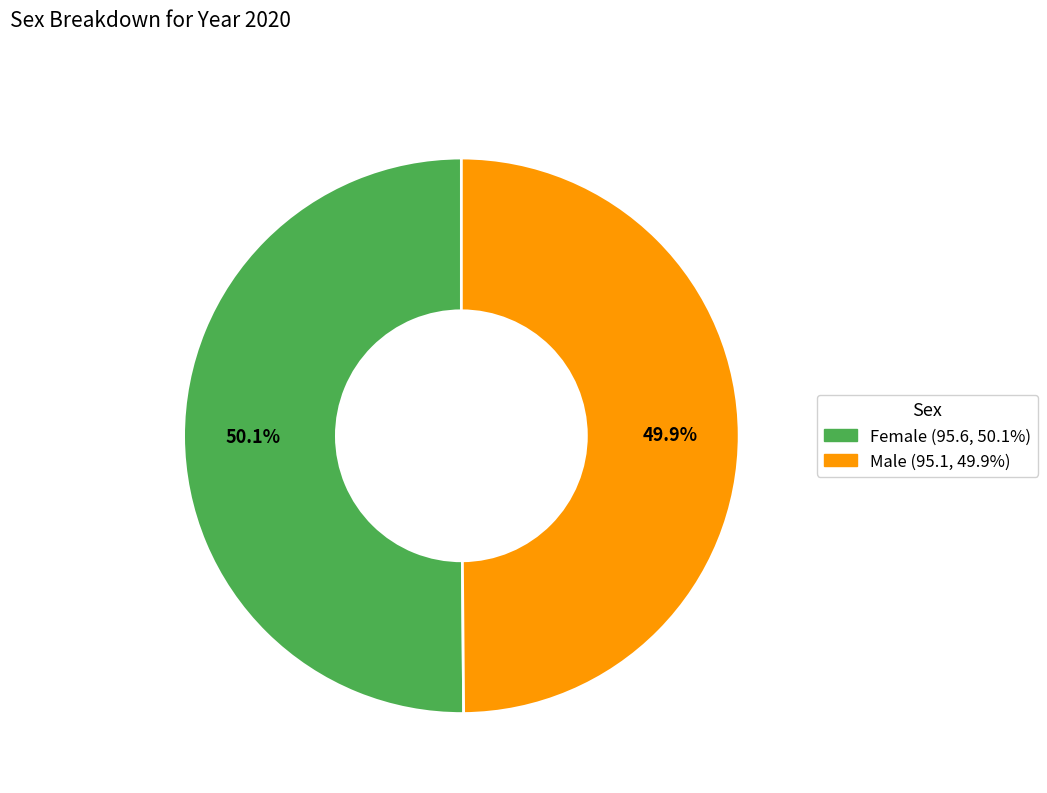

Is there any slice that represents more than half of the pie?

Yes